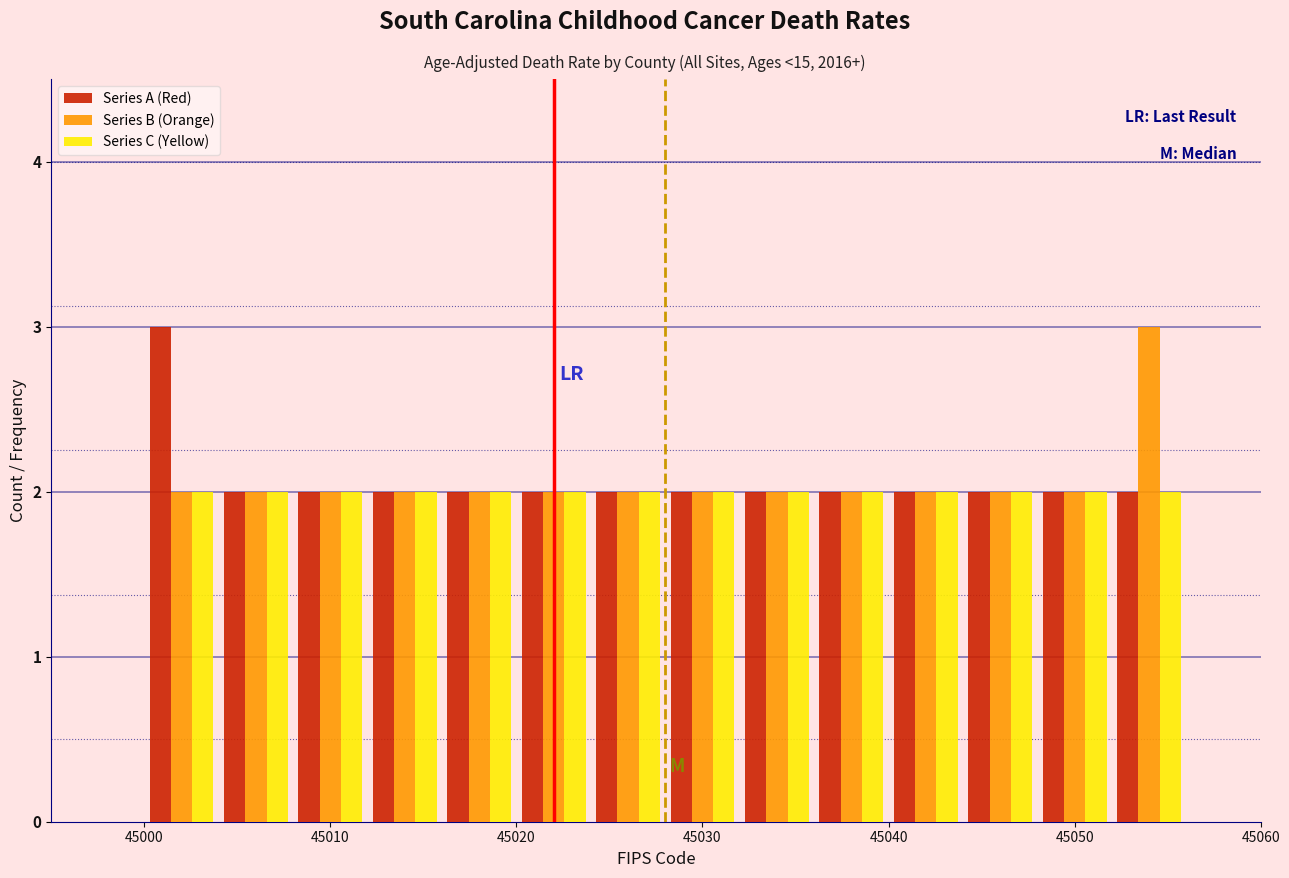

Reading left to right, transcribe this chart: for each range on the x-axis, give the height of each series' bar. The values are not printed on the chart, so give them approximately, as read against the axis.

45000 to 45004: Series A (Red)=3	Series B (Orange)=2	Series C (Yellow)=2
45004 to 45008: Series A (Red)=2	Series B (Orange)=2	Series C (Yellow)=2
45008 to 45012: Series A (Red)=2	Series B (Orange)=2	Series C (Yellow)=2
45012 to 45016: Series A (Red)=2	Series B (Orange)=2	Series C (Yellow)=2
45016 to 45020: Series A (Red)=2	Series B (Orange)=2	Series C (Yellow)=2
45020 to 45024: Series A (Red)=2	Series B (Orange)=2	Series C (Yellow)=2
45024 to 45028: Series A (Red)=2	Series B (Orange)=2	Series C (Yellow)=2
45028 to 45032: Series A (Red)=2	Series B (Orange)=2	Series C (Yellow)=2
45032 to 45036: Series A (Red)=2	Series B (Orange)=2	Series C (Yellow)=2
45036 to 45040: Series A (Red)=2	Series B (Orange)=2	Series C (Yellow)=2
45040 to 45044: Series A (Red)=2	Series B (Orange)=2	Series C (Yellow)=2
45044 to 45048: Series A (Red)=2	Series B (Orange)=2	Series C (Yellow)=2
45048 to 45052: Series A (Red)=2	Series B (Orange)=2	Series C (Yellow)=2
45052 to 45056: Series A (Red)=2	Series B (Orange)=3	Series C (Yellow)=2